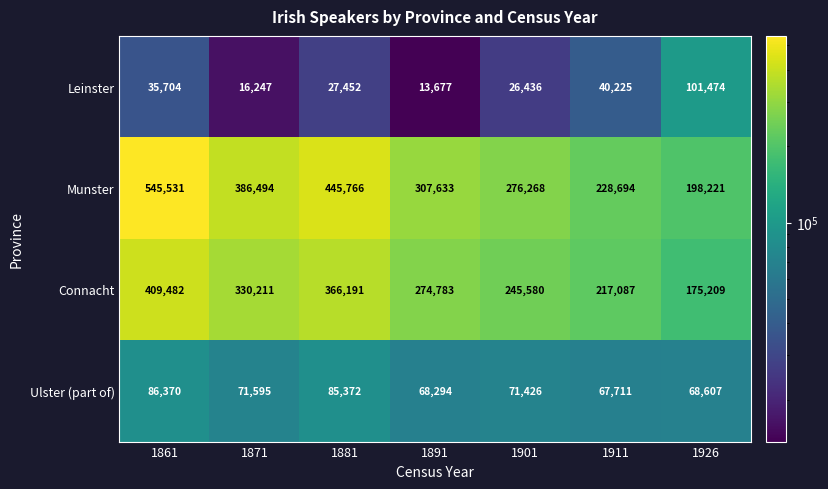

How many series are shown in this chart?

4